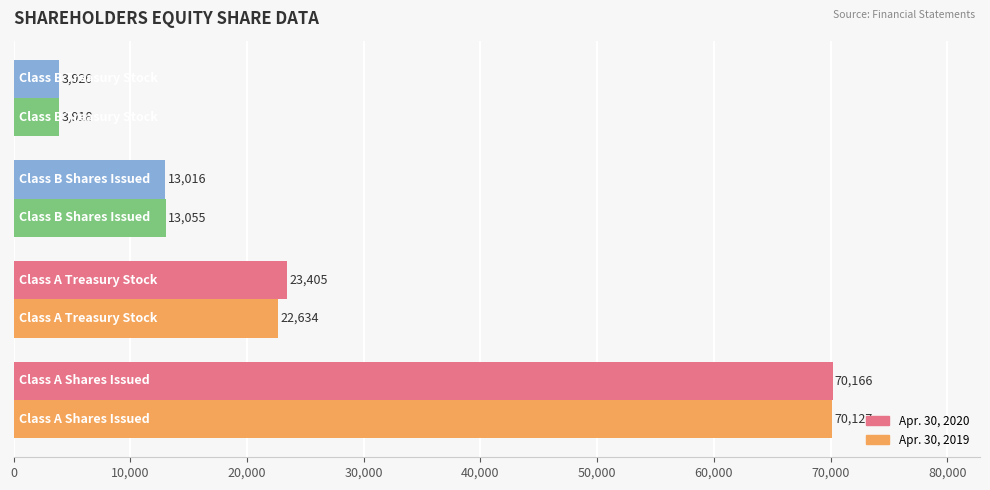

What is the sum of all Apr. 30, 2019 values?

109734